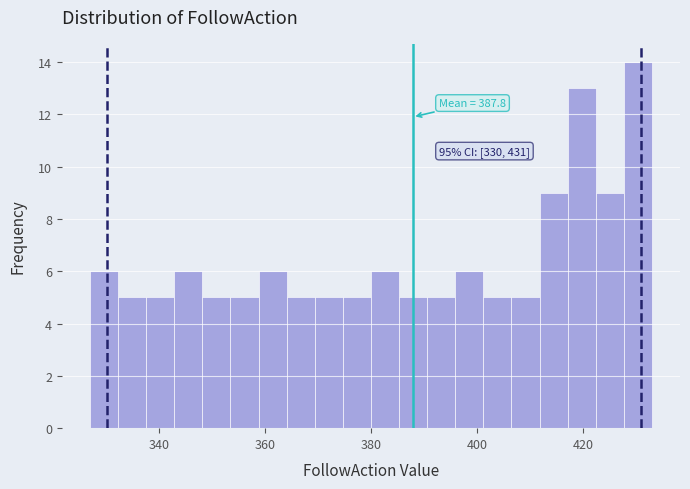

Read against the x-axis, roughly where is the centre of the tallest bar?

430